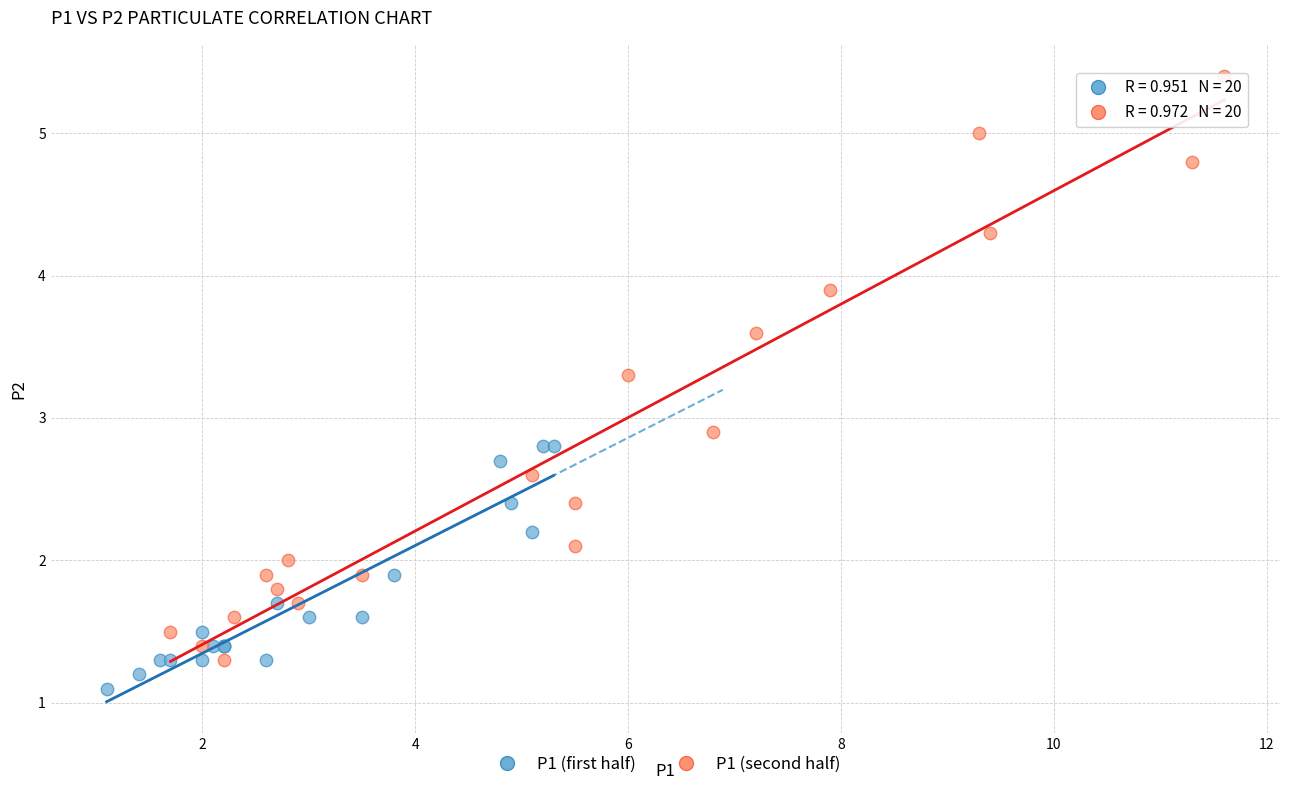

Which series reaches the maximum Y coordinate?

P1 (second half)